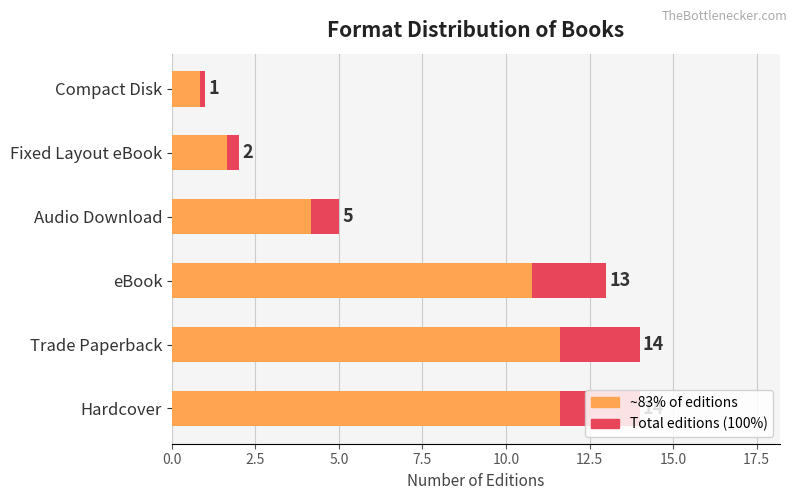

How many bars are there in each group?

2